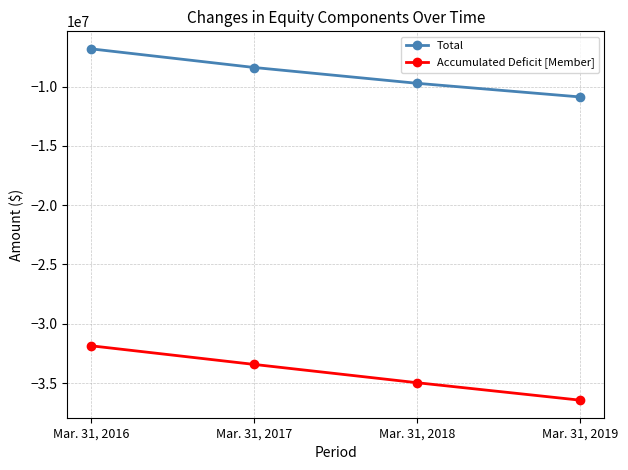

True or false: Total and Accumulated Deficit [Member] intersect in this chart.

False